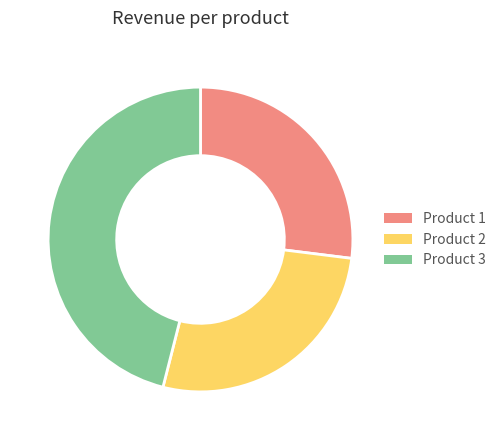

Which slice is the largest?

Product 3